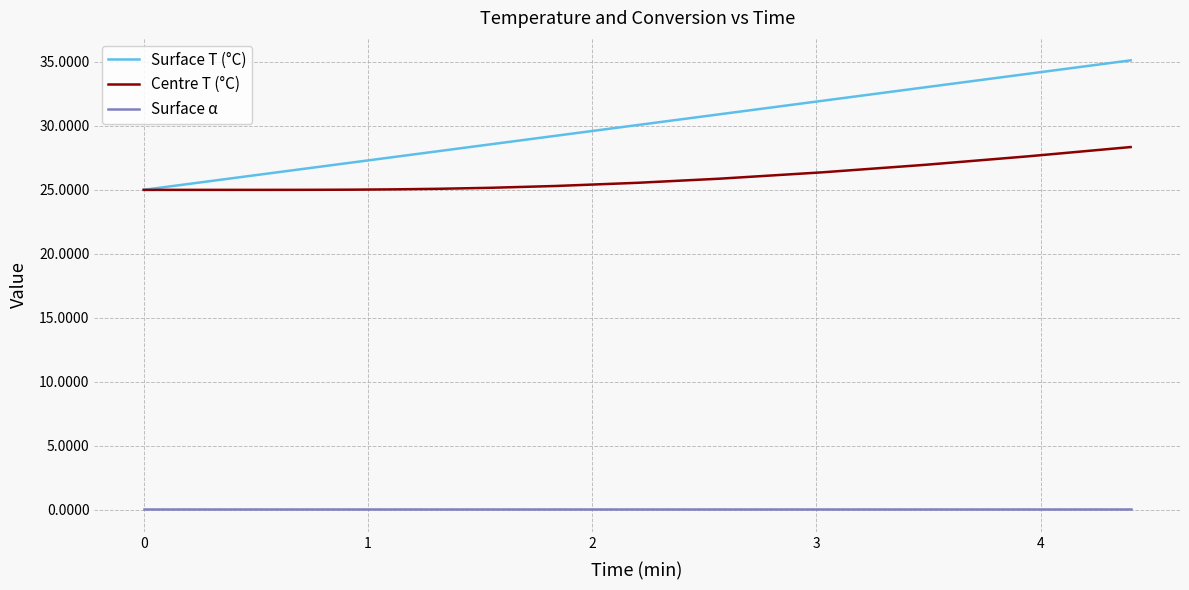

What is the minimum value for Surface T (°C)?

25.0